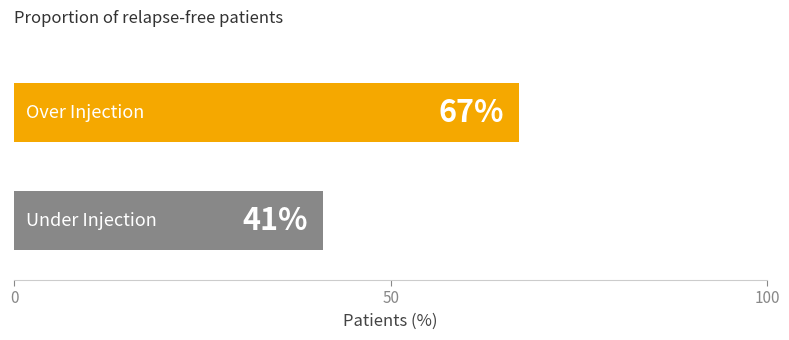

What is the minimum value shown in the chart?

41